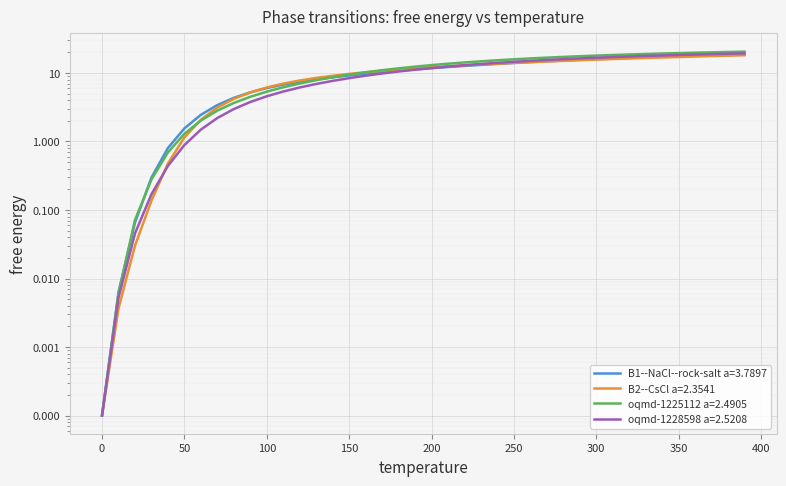

What is the sum of all oqmd-1228598 a=2.5208 values?

415.2